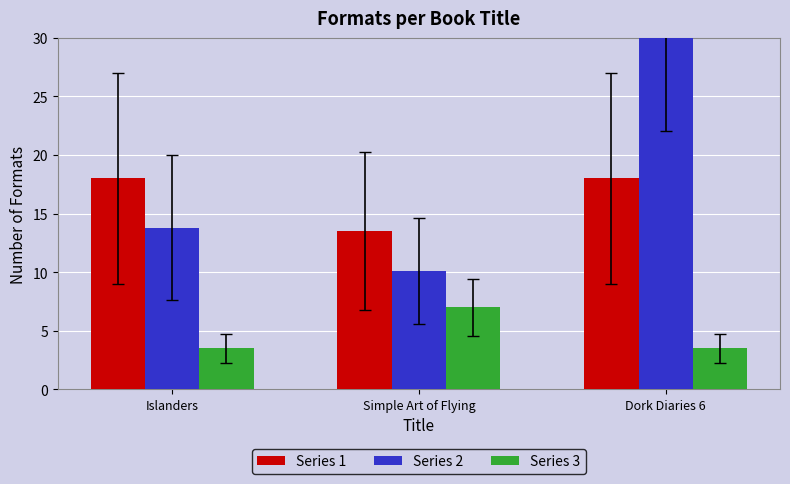

Rank the series by their maximum value, from lowest to highest.

Series 3, Series 1, Series 2